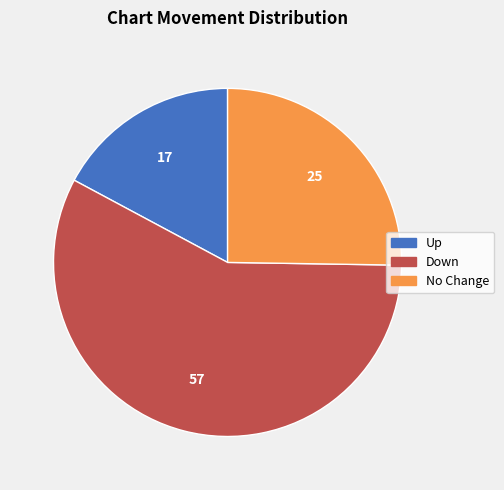

Is there a majority slice in this chart?

Yes